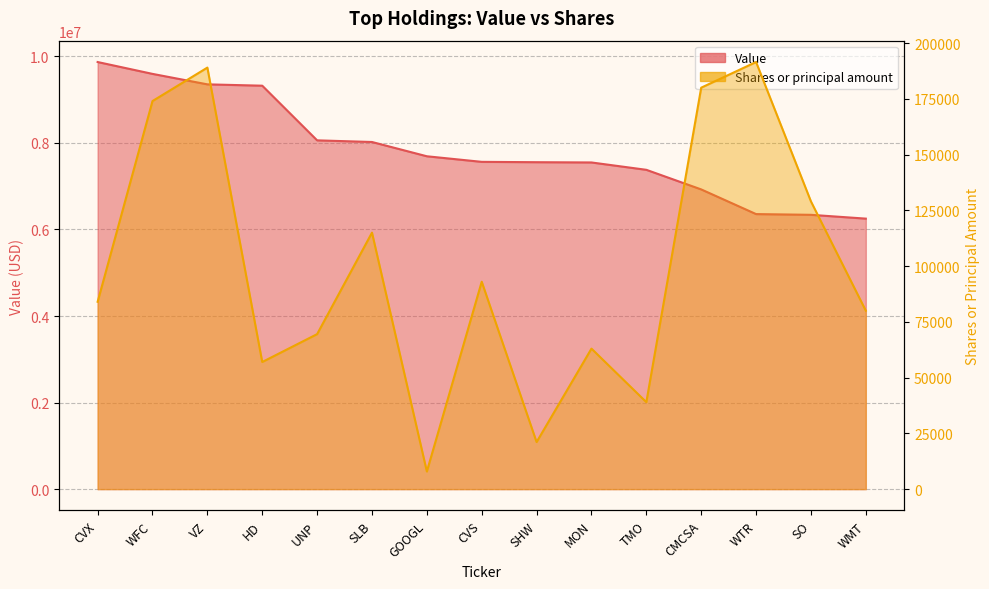

What is the sum of the Shares or principal amount values at UNP and CMCSA?

249500